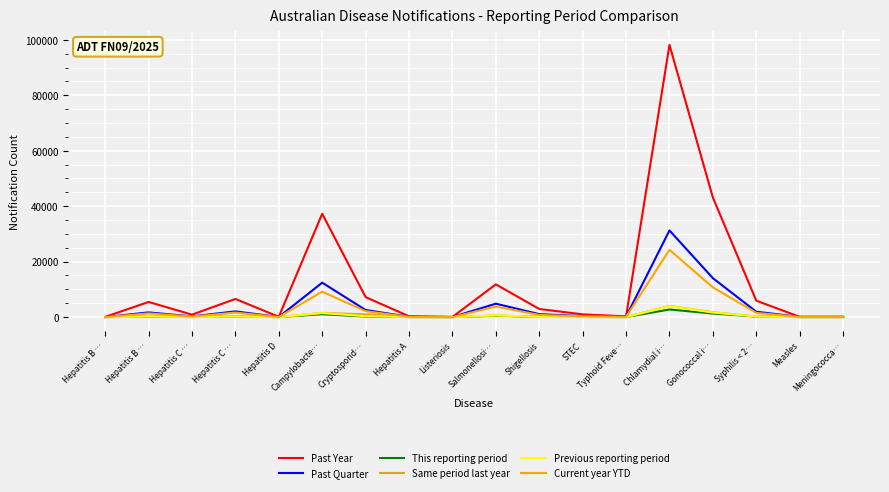

What is the difference between the maximum and minimum values in the Previous reporting period series?

3919